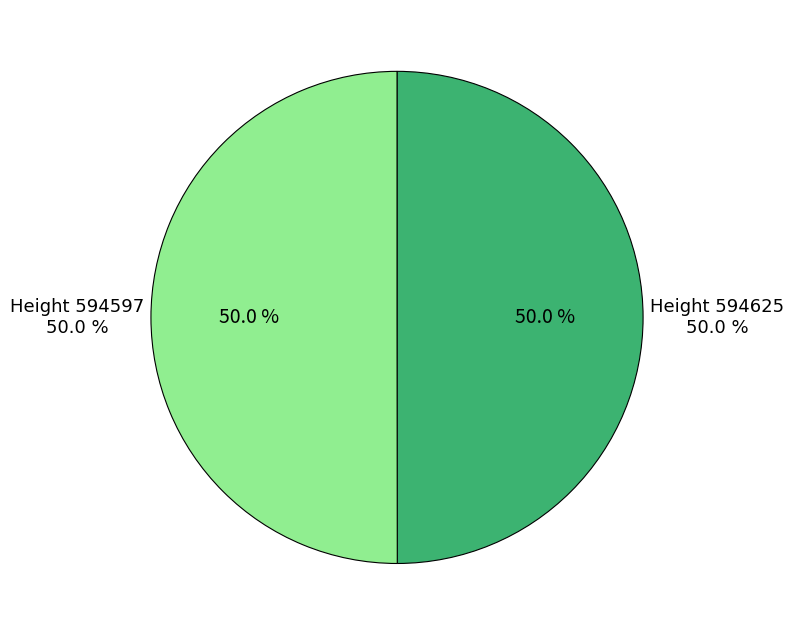

What is the largest slice in the pie chart?

Height 594597